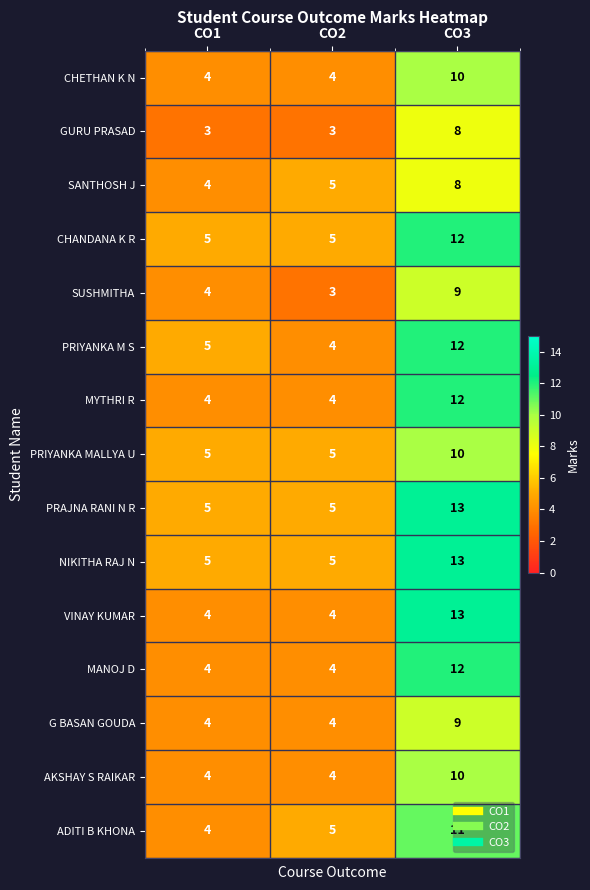

What is the total value across all series at CO2?

64